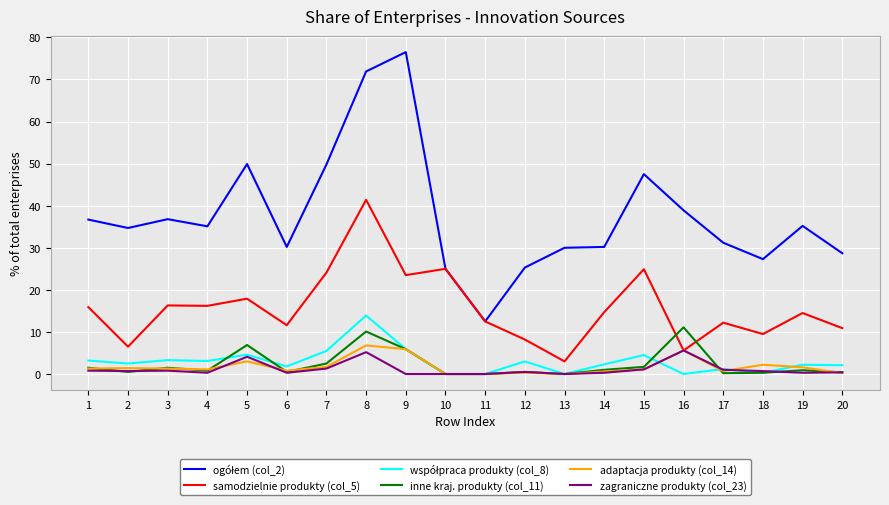

The zagraniczne produkty (col_23) series shows 8.1 at 8. True or false?

False